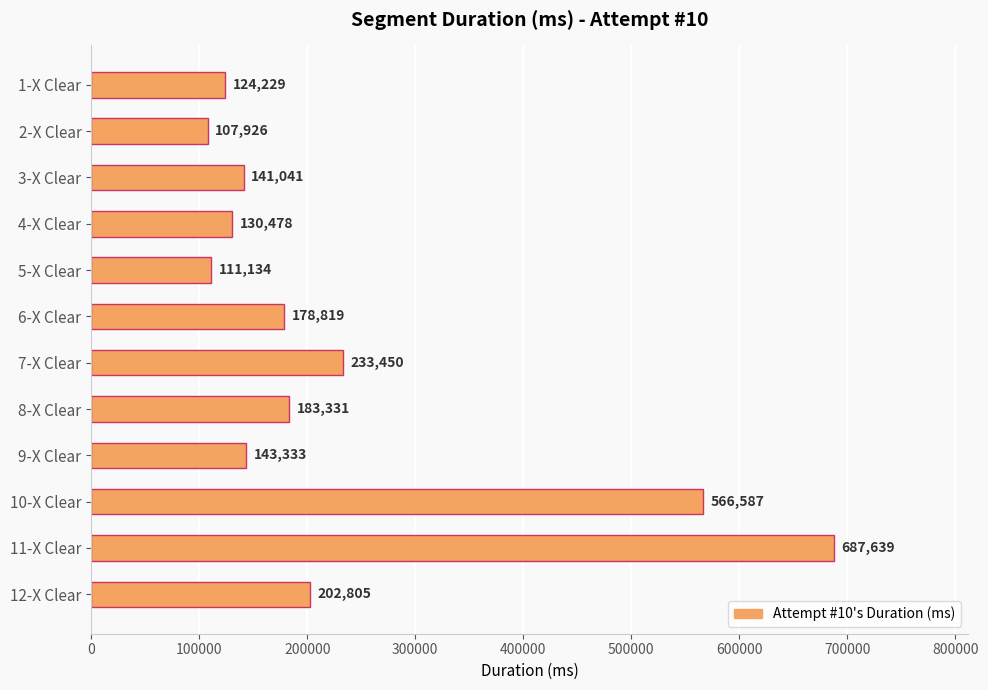

Read the value at 4-X Clear, to the nearest 50.

130500